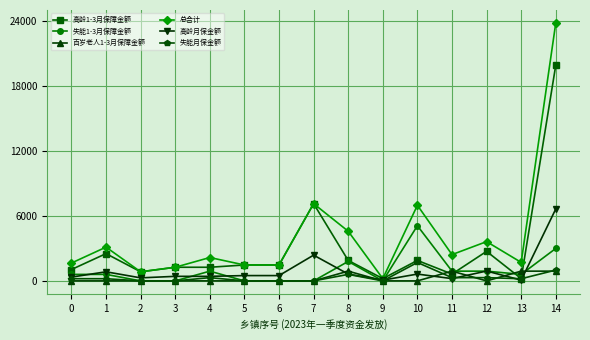

The value of 失能1-3月保障金额 at 5 is 0. True or false?

True